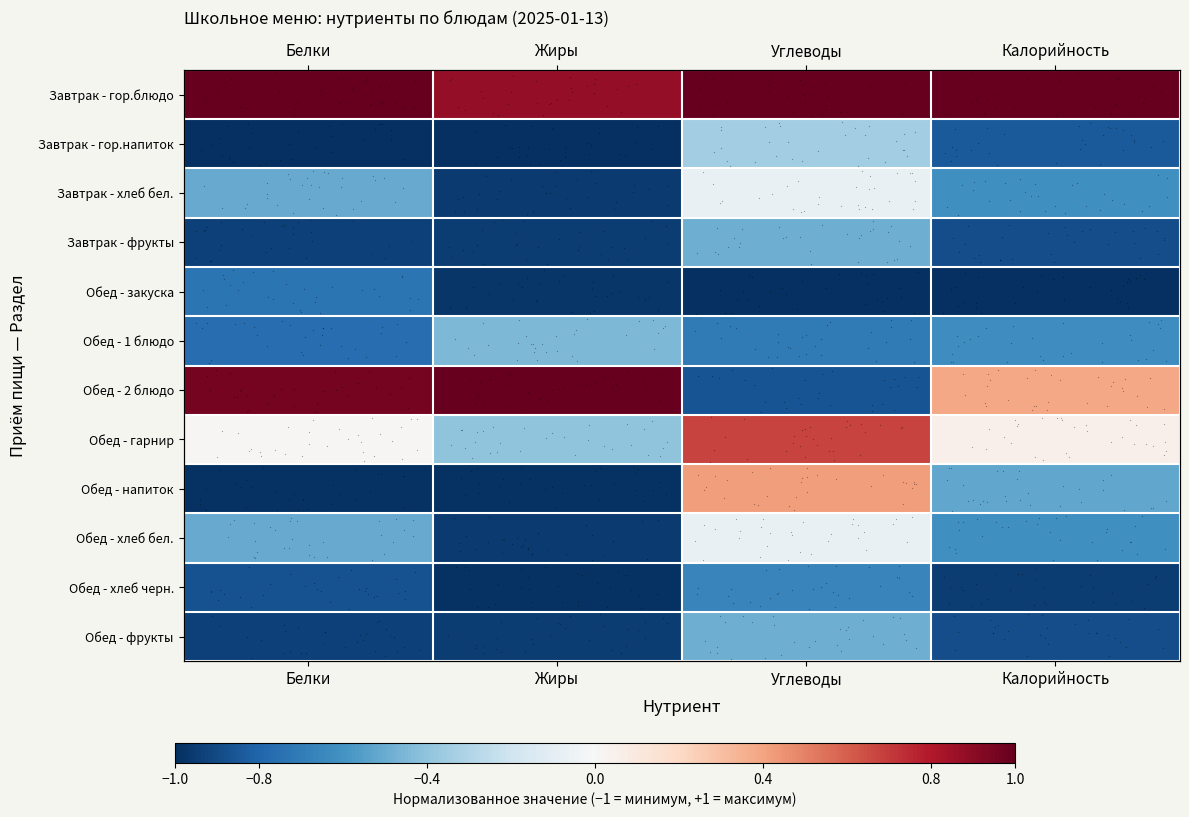

At Углеводы, list the series in order from smallest to largest.

Обед - закуска, Обед - 2 блюдо, Обед - 1 блюдо, Обед - хлеб черн., Завтрак - фрукты, Обед - фрукты, Завтрак - гор.напиток, Завтрак - хлеб бел., Обед - хлеб бел., Обед - напиток, Обед - гарнир, Завтрак - гор.блюдо